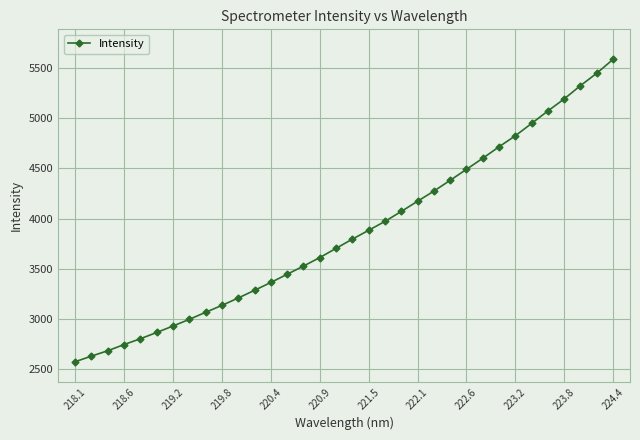

What is the value of the 27th point from the left?

4714.5